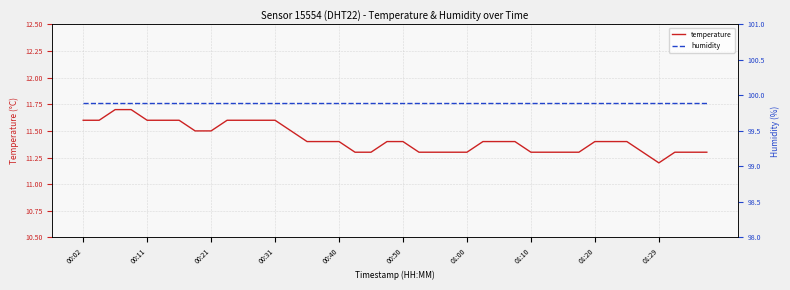

Where is temperature nearest to the value 11?

01:29